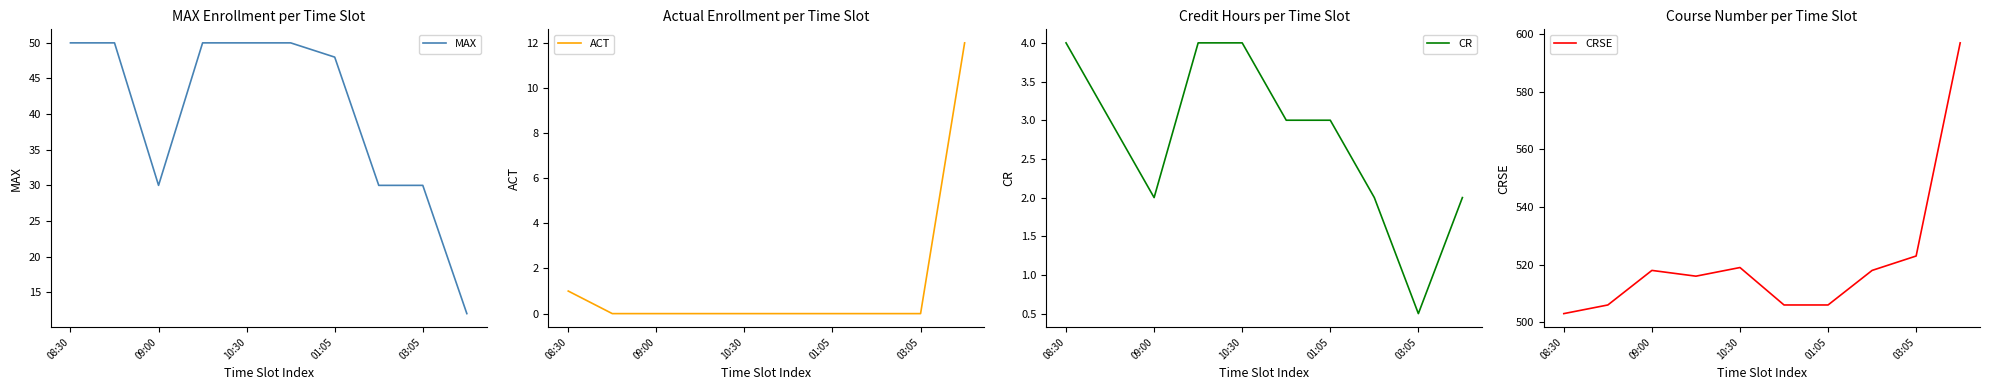

Which series has the widest spread of values?

CRSE